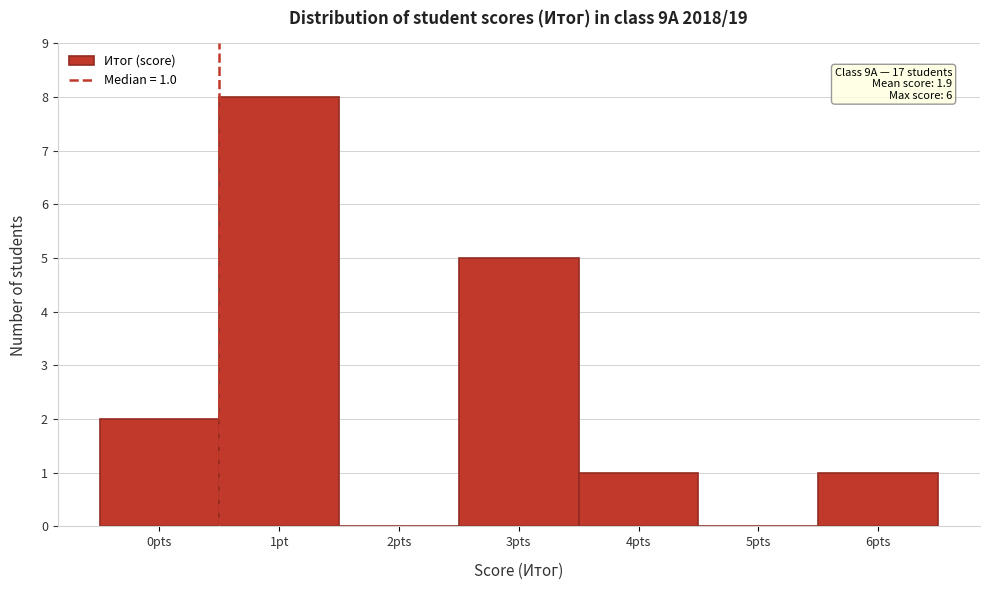

Reading right to left, extract all data points from this chart.

6pts=1	5pts=0	4pts=1	3pts=5	2pts=0	1pt=8	0pts=2